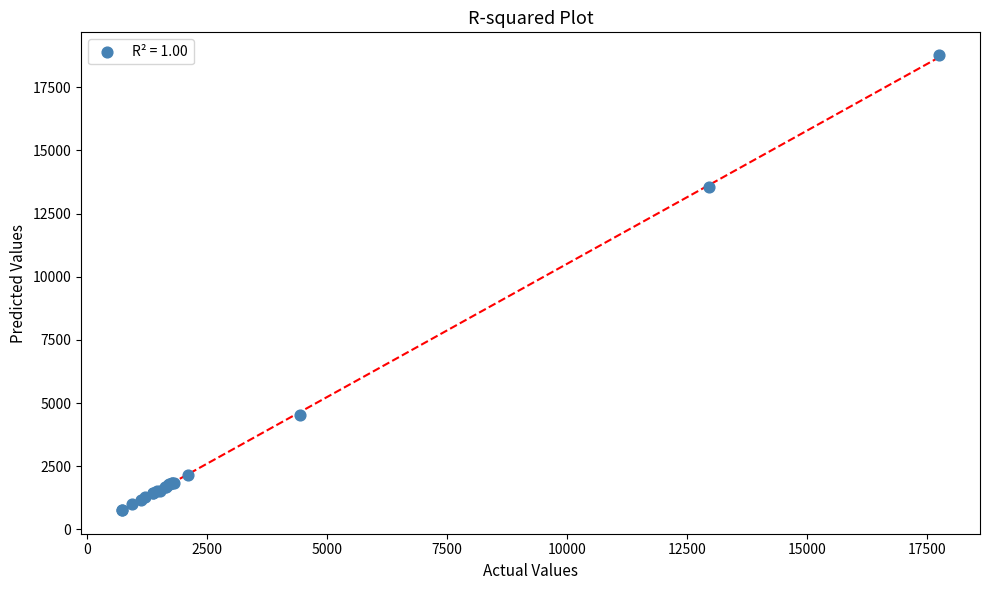

What Y value in the scatter plot is closest to 9764?

13548.2